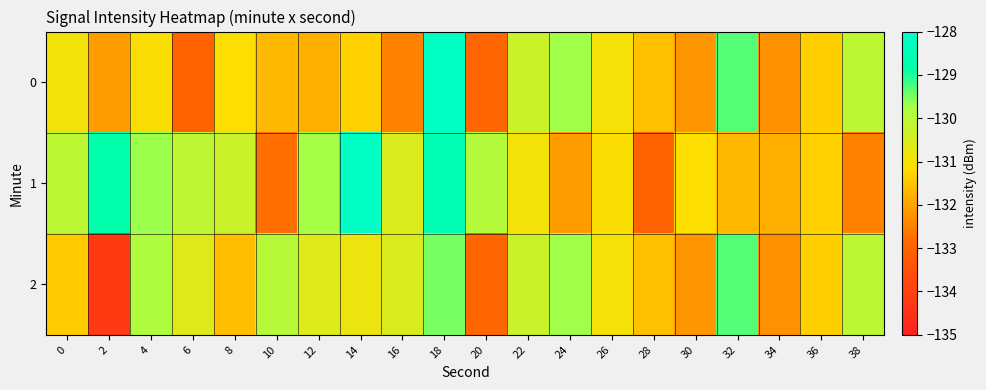

Which has a higher value, 12 or 36?

36